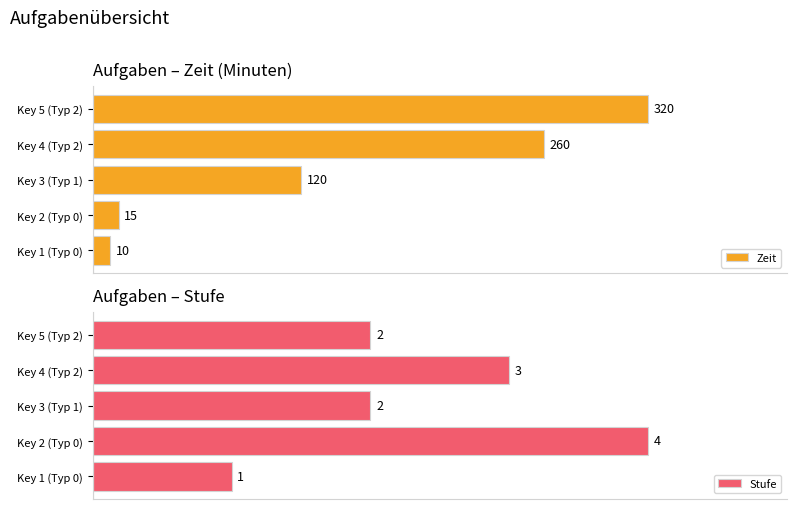

Rank the series by their average value, from lowest to highest.

Stufe, Zeit